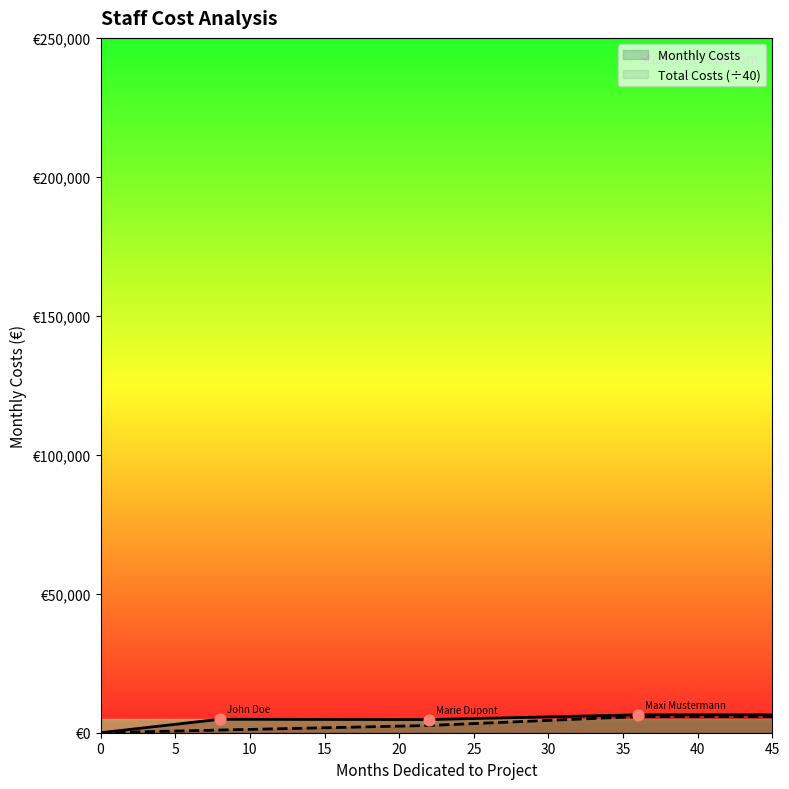

Which series reaches the maximum Y coordinate?

Monthly Costs